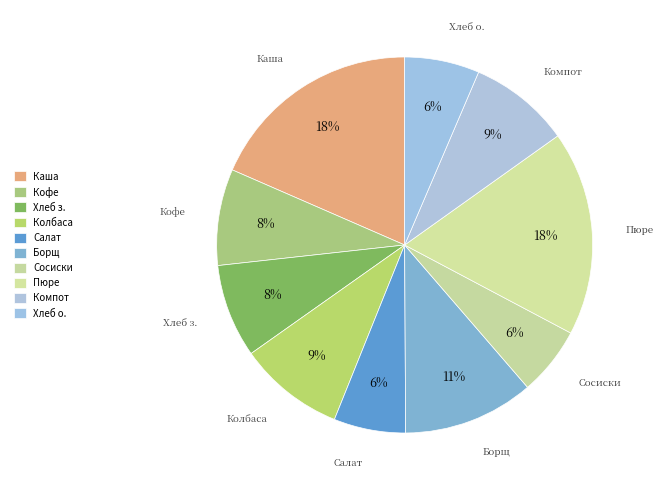

To the nearest percent, what is the combined percentage of Салат and Компот?

15%